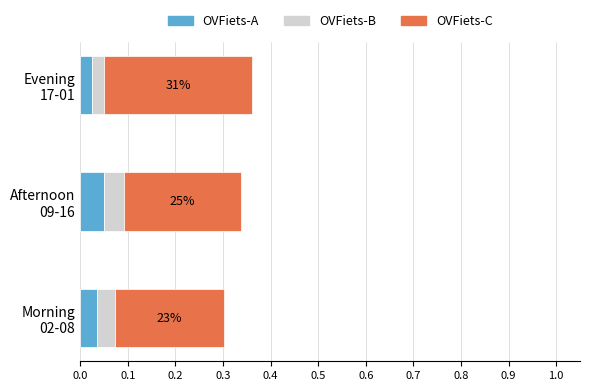

Reading left to right, extract all data points from this chart.

OVFiets-A: 0.0	0.1	0.0
OVFiets-B: 0.0	0.0	0.0
OVFiets-C: 0.2	0.2	0.3